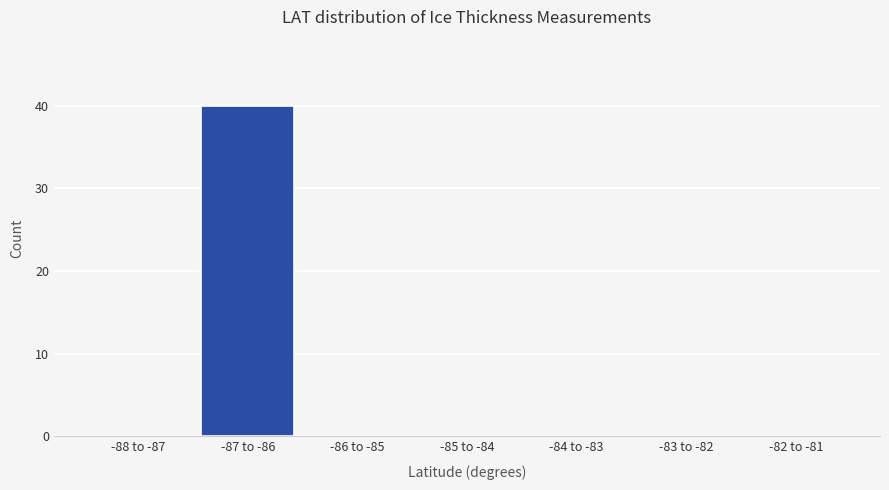

Reading right to left, extract all data points from this chart.

-82 to -81=0	-83 to -82=0	-84 to -83=0	-85 to -84=0	-86 to -85=0	-87 to -86=40	-88 to -87=0